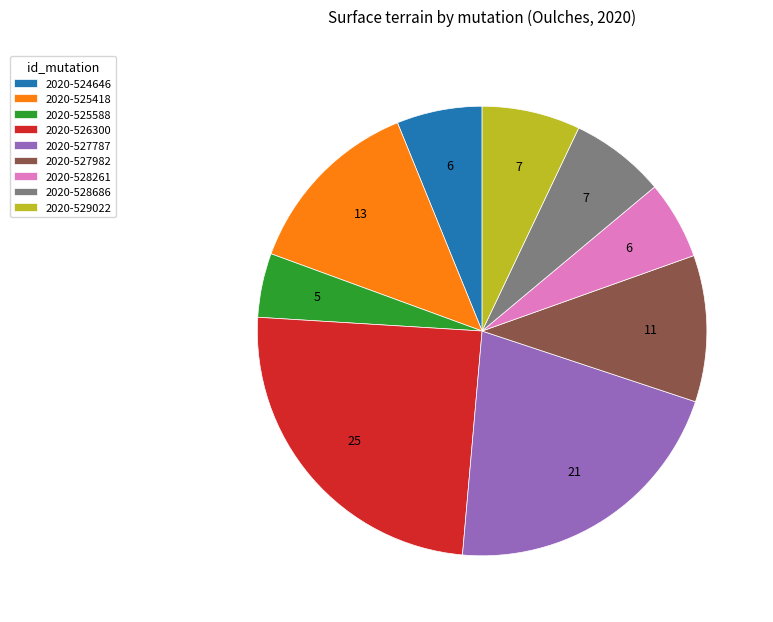

Combined, do 2020-524646 and 2020-527982 account for over 50%?

No